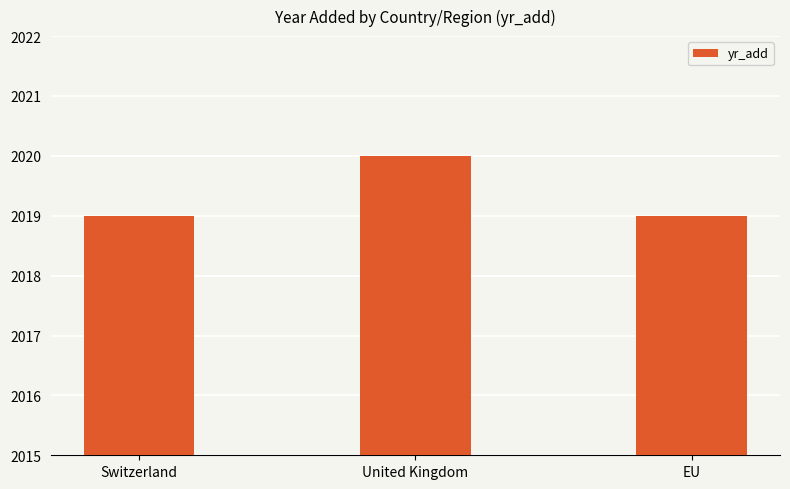

What is the maximum value shown in the chart?

2020